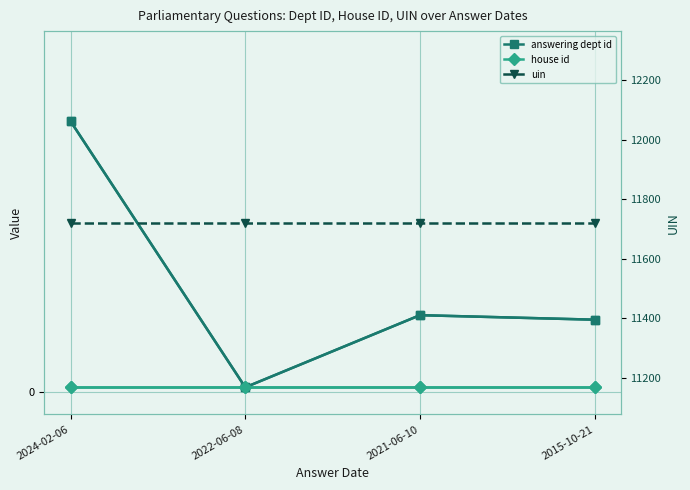

What is the minimum value for uin?

11721